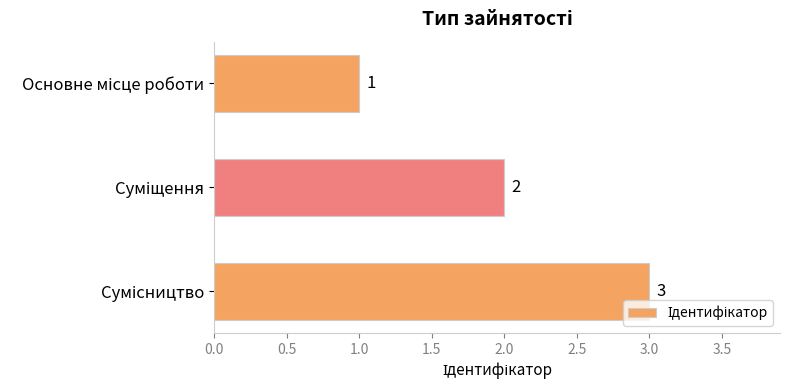

What is the value of the 2nd bar from the top?

2